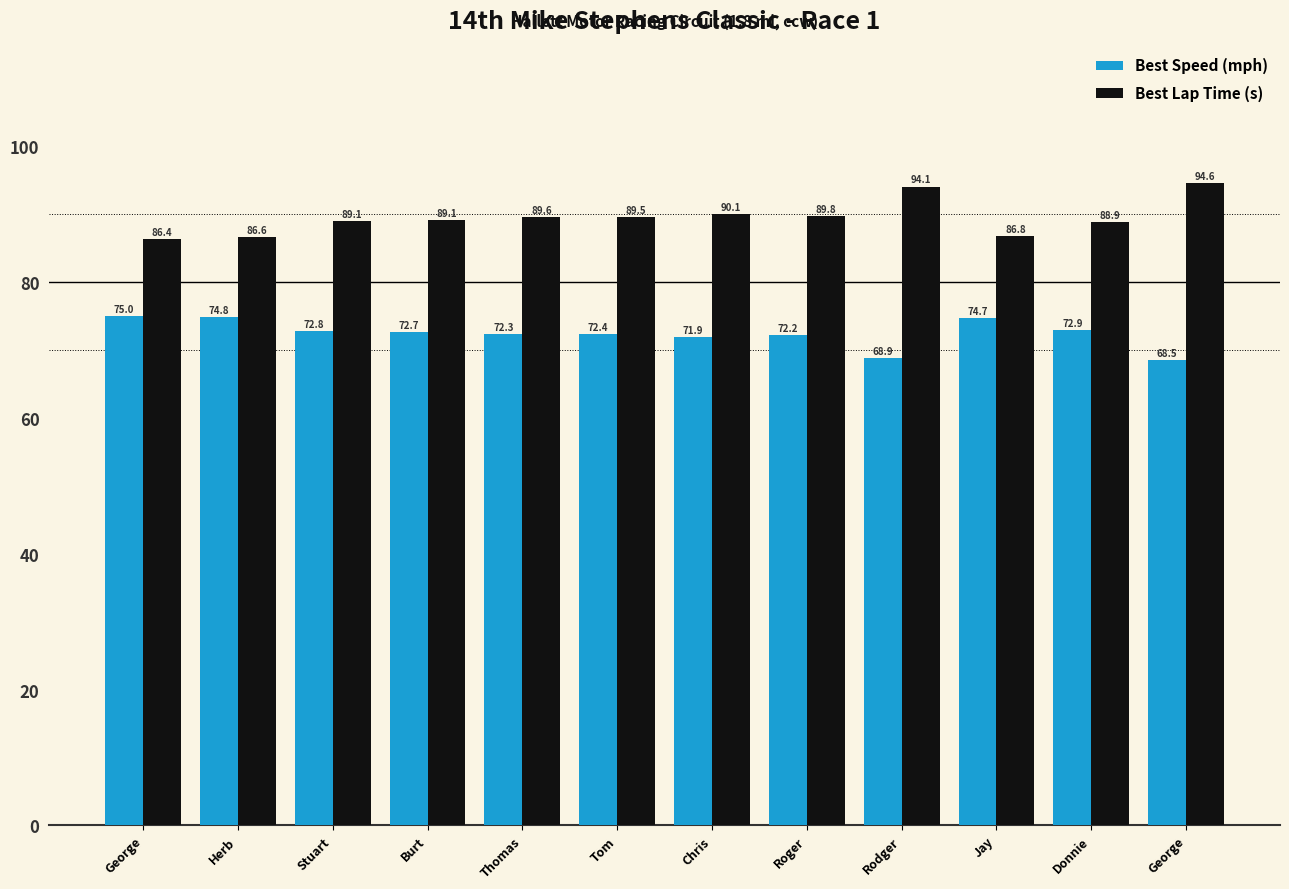

How many categories are shown in the chart?

12